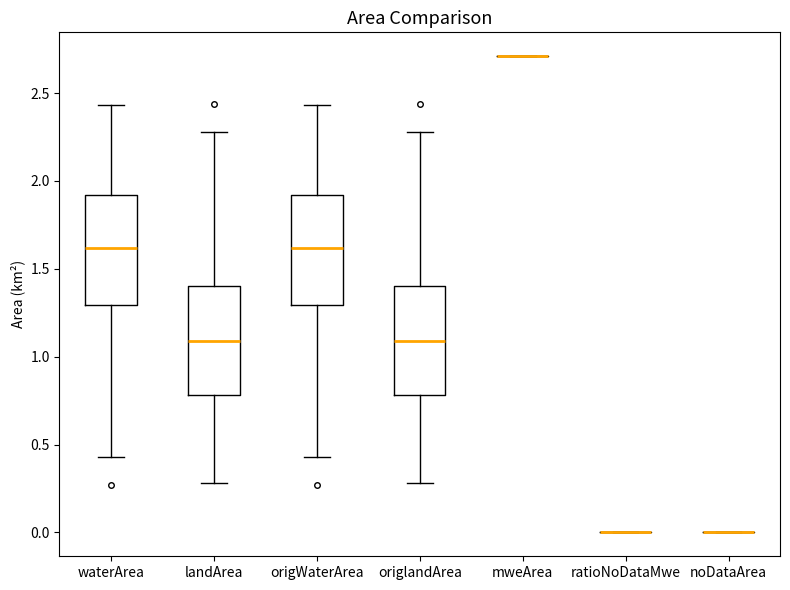

Reading left to right, read every box against the y-axis: the position of its median line, the range the box covers, and the ends of its whiskers. The values are not printed on the chart, so give them approximately, as read against the axis.

waterArea: median 1.60, box 1.30 to 1.90, whiskers 0.45 to 2.45
landArea: median 1.10, box 0.80 to 1.40, whiskers 0.30 to 2.30
origWaterArea: median 1.60, box 1.30 to 1.90, whiskers 0.45 to 2.45
origlandArea: median 1.10, box 0.80 to 1.40, whiskers 0.30 to 2.30
mweArea: box collapsed to a line at 2.70, whiskers 2.70 to 2.70
ratioNoDataMwe: box collapsed to a line at 0.00, whiskers 0.00 to 0.00
noDataArea: box collapsed to a line at 0.00, whiskers 0.00 to 0.00